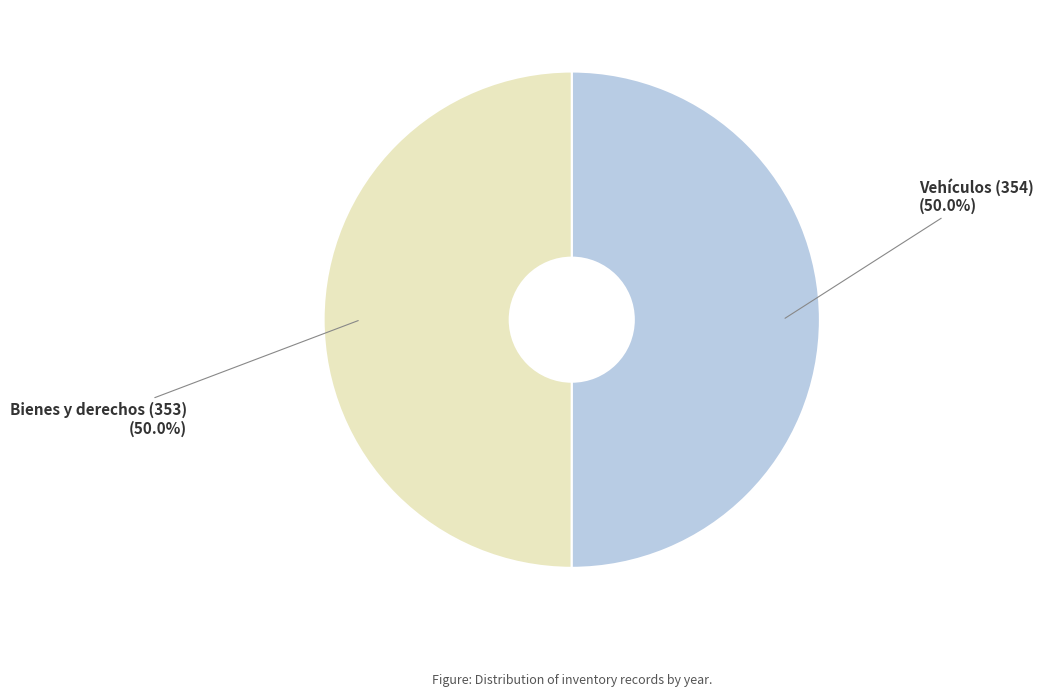

What is the ratio of the value at Vehículos (354) to the value at Bienes y derechos (353)?

1.0